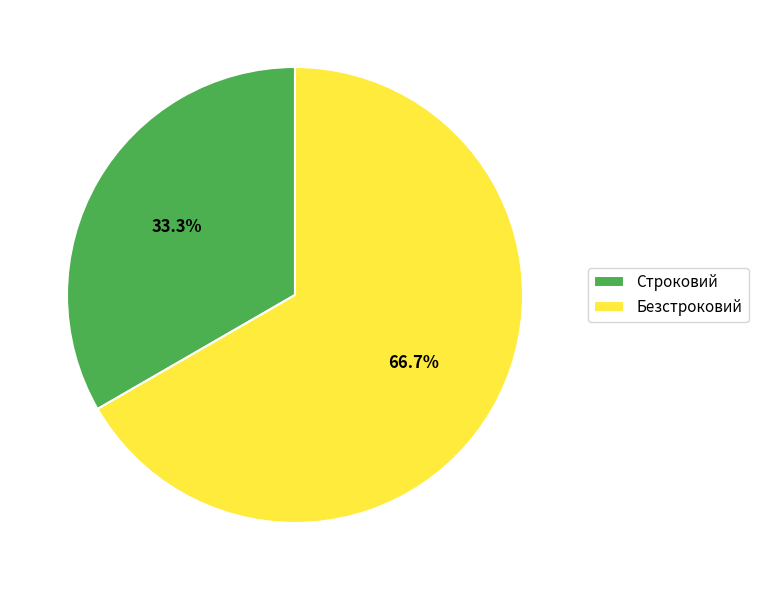

How many slices are in this pie chart?

2